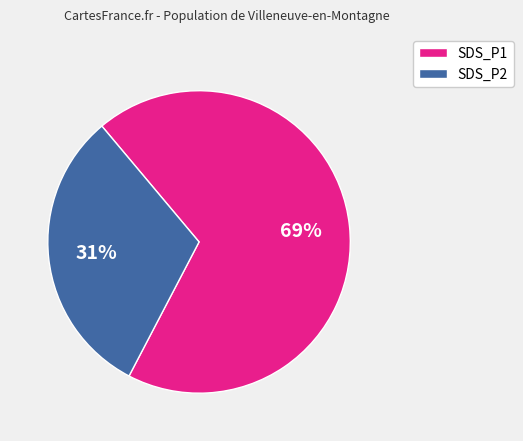

To the nearest percent, what is the difference between the SDS_P2 and SDS_P1 slice percentages?

38%